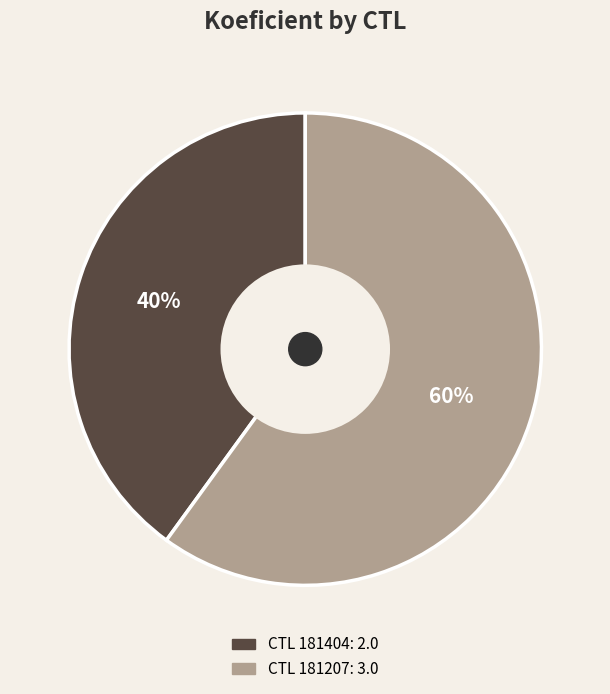

To the nearest percent, what is the difference between the largest and smallest slice percentages?

20%